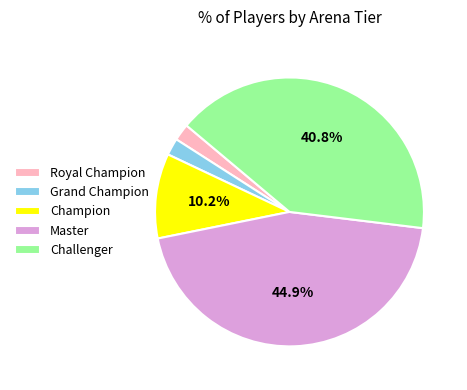

Is there any slice that represents more than half of the pie?

No